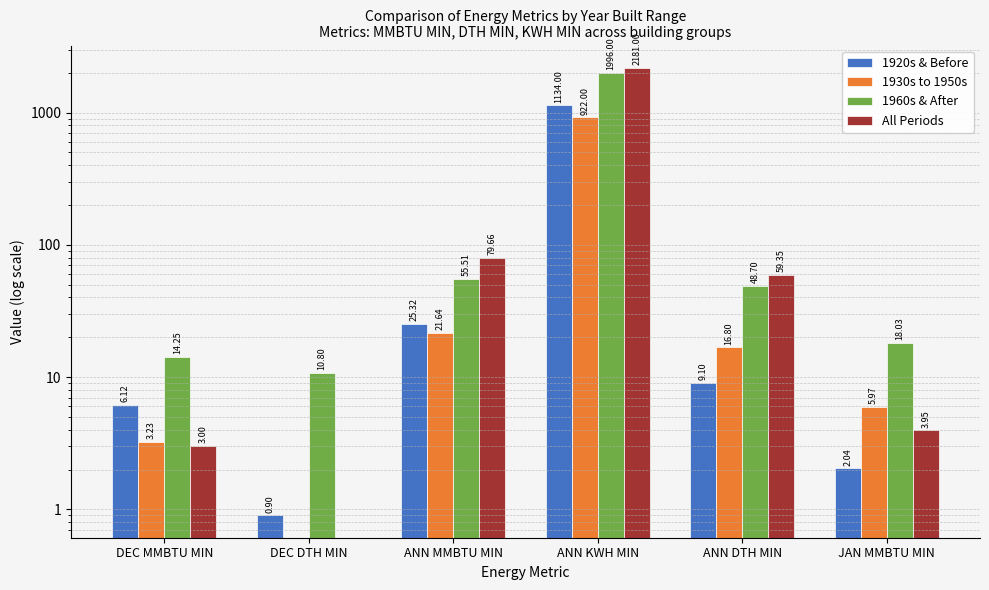

Are the bars grouped side by side (vs. stacked)?

Yes